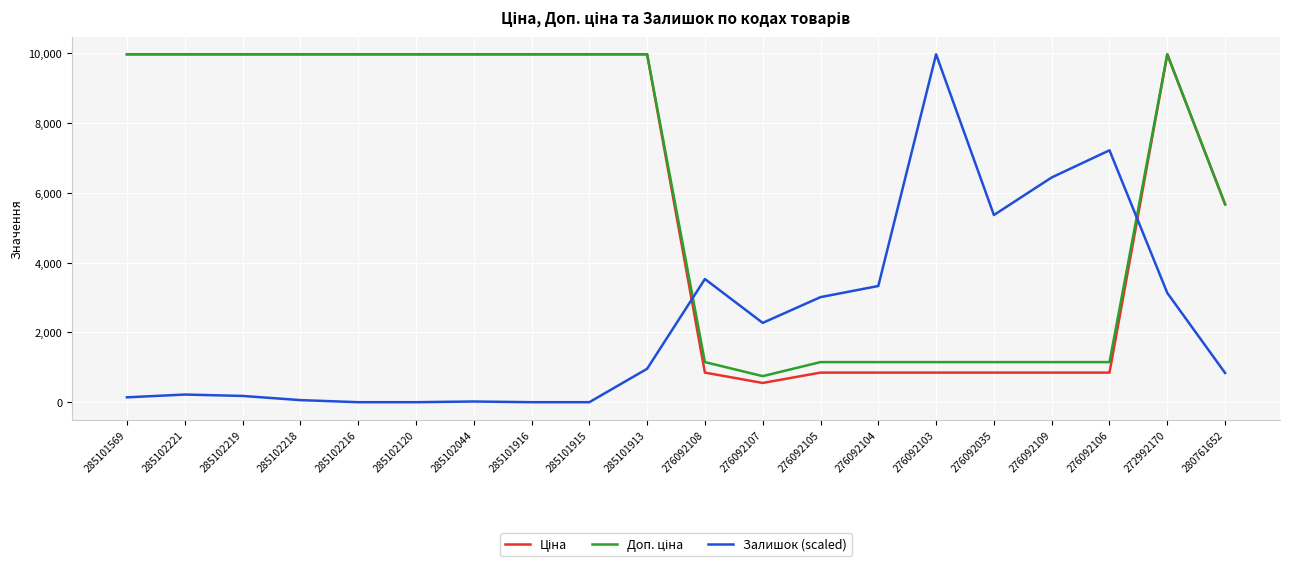

At which label is Залишок (scaled) closest to 4987?

276092035